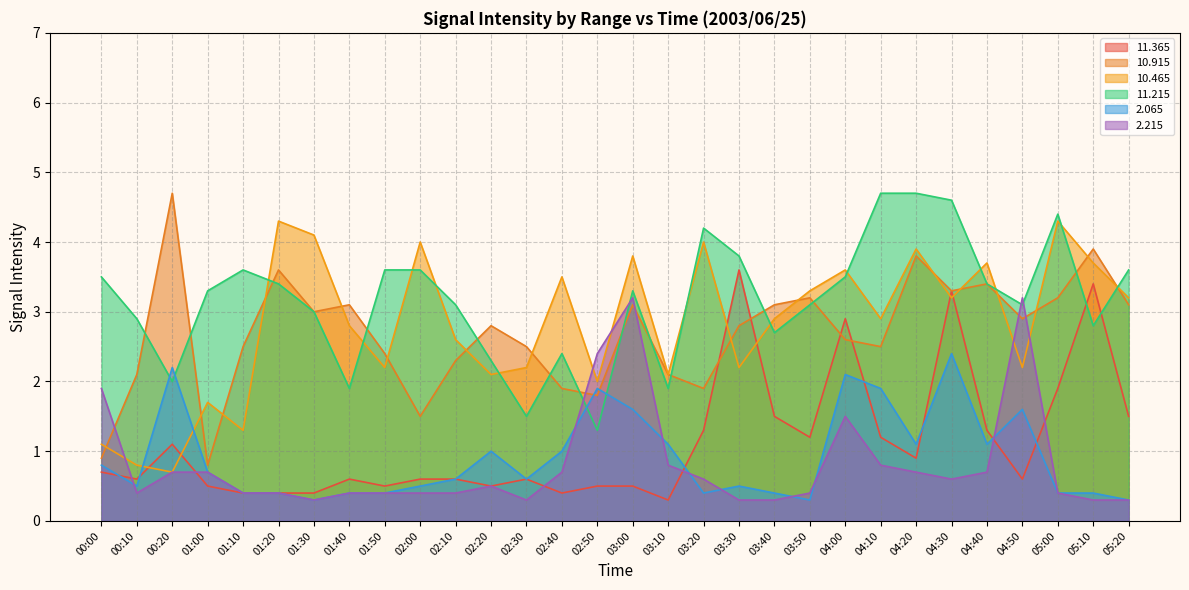

The value of   2.215 at 00:10 is 0.7. True or false?

False